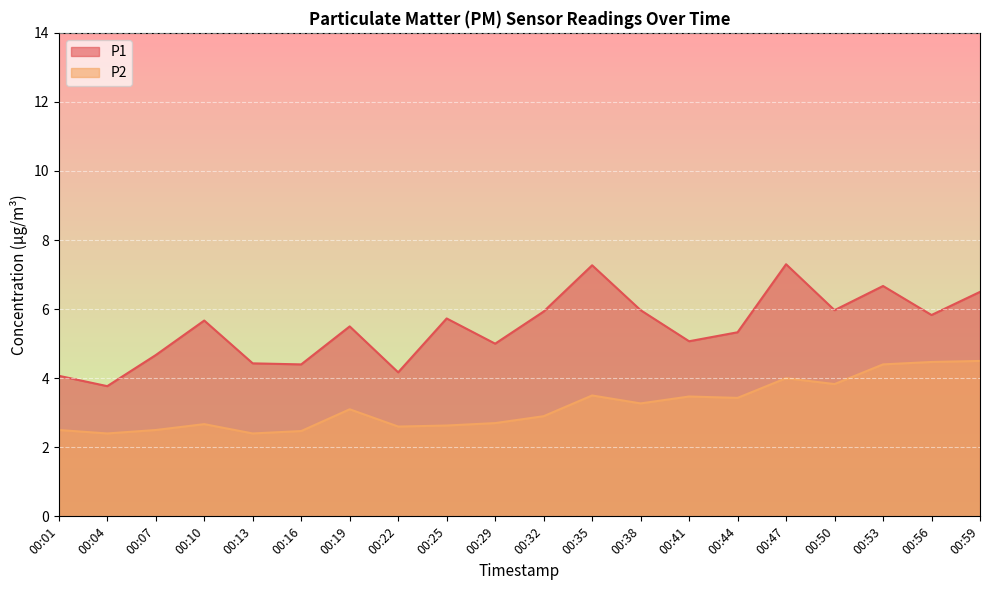

How many lines are shown in the chart?

2